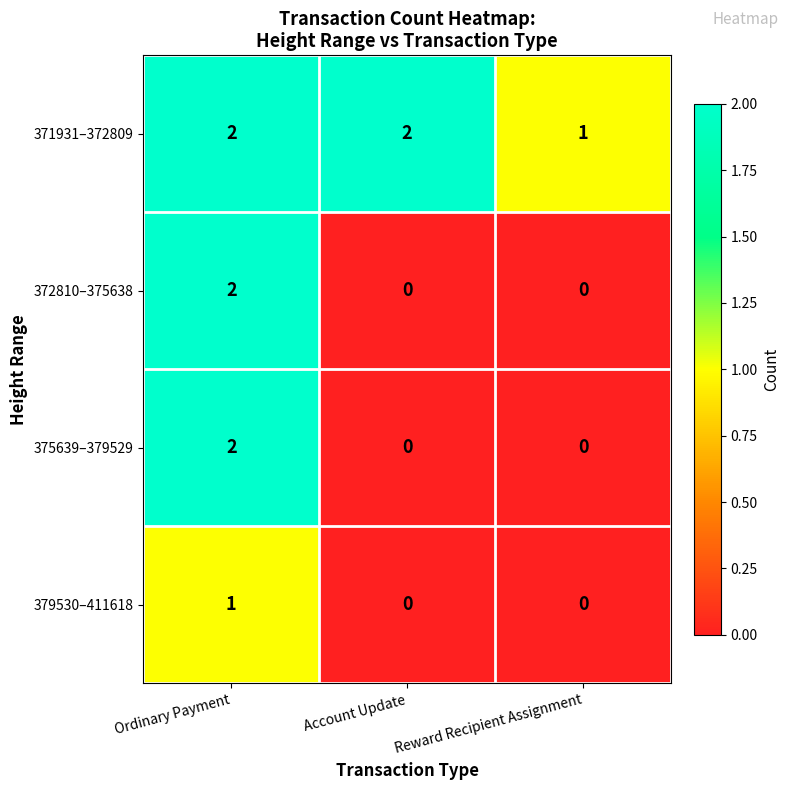

The 372810–375638 series shows 1 at Reward Recipient Assignment. True or false?

False